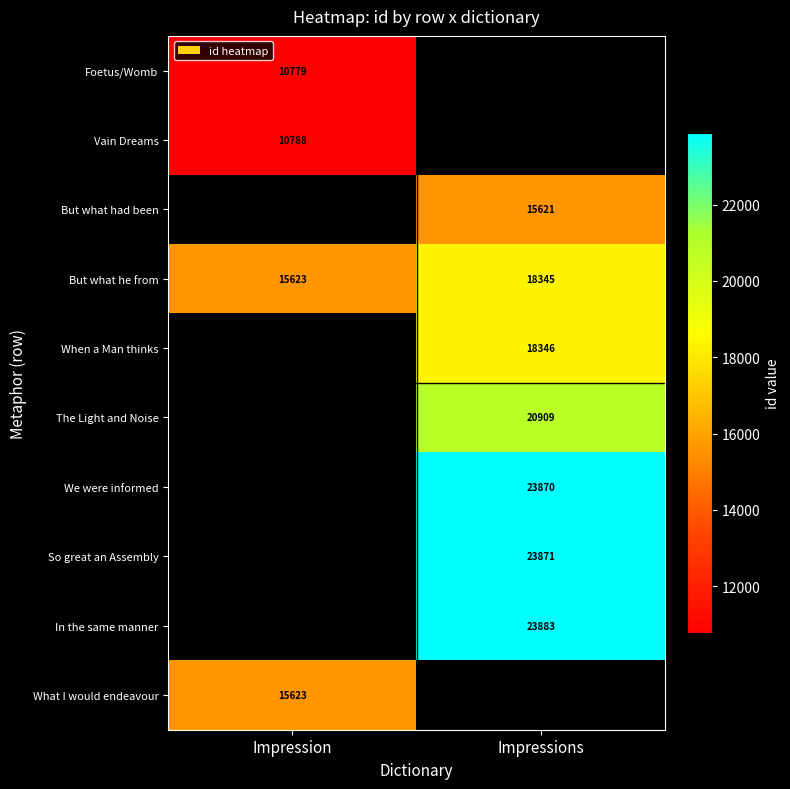

Is it true that Vain Dreams equals 3483 at Impression?

False